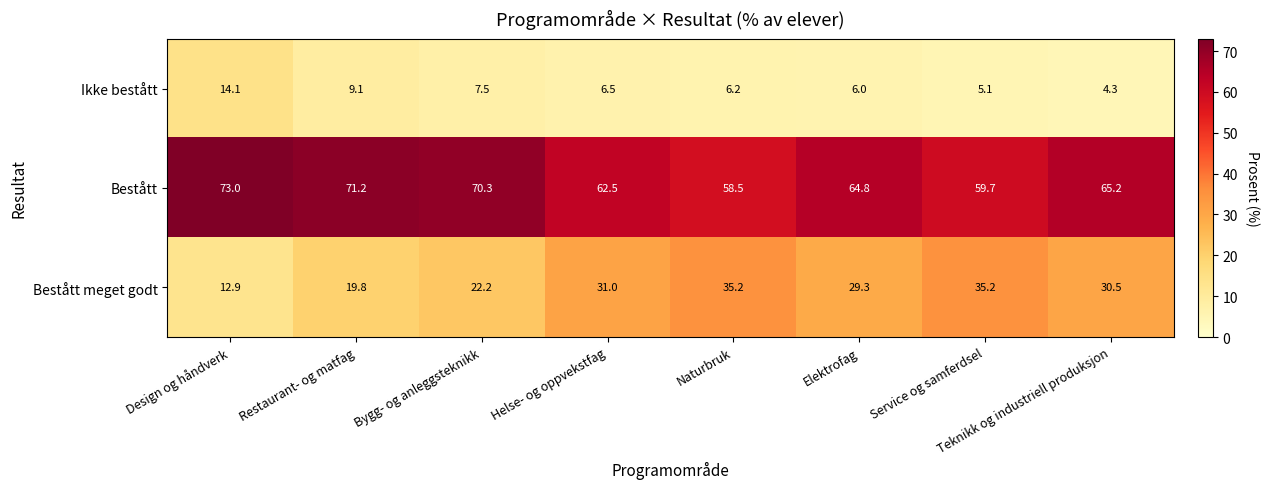

Rank the series by their average value, from highest to lowest.

Bestått, Bestått meget godt, Ikke bestått